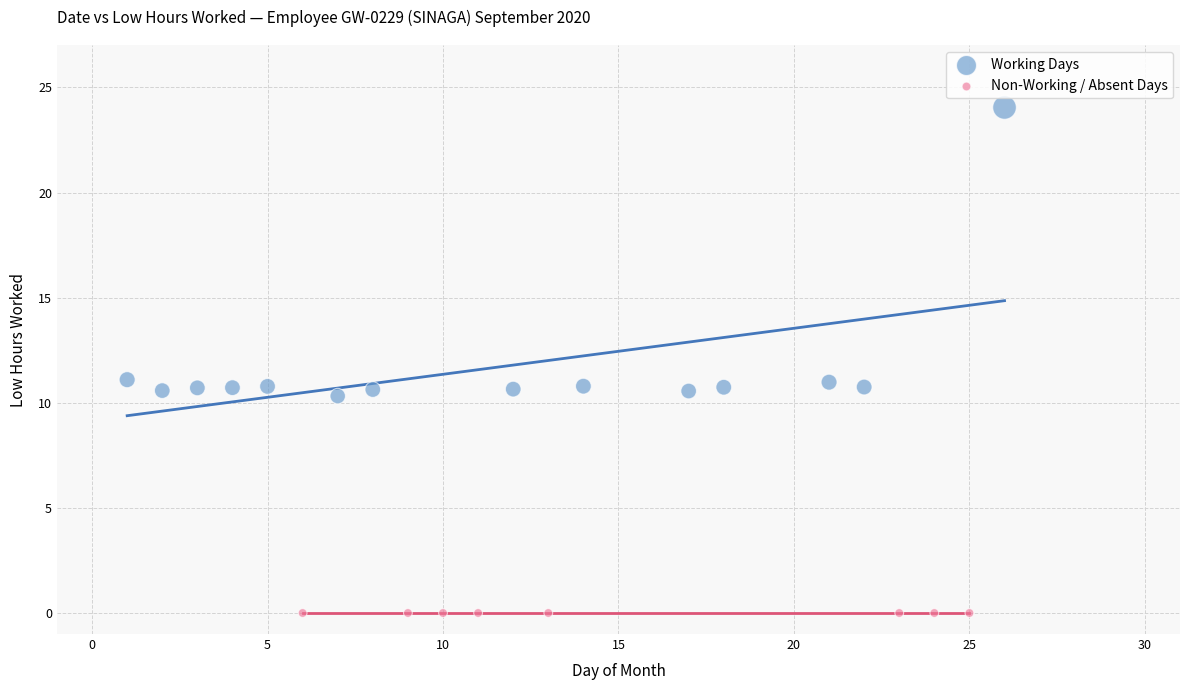

Which series reaches the maximum Y coordinate?

Working Days